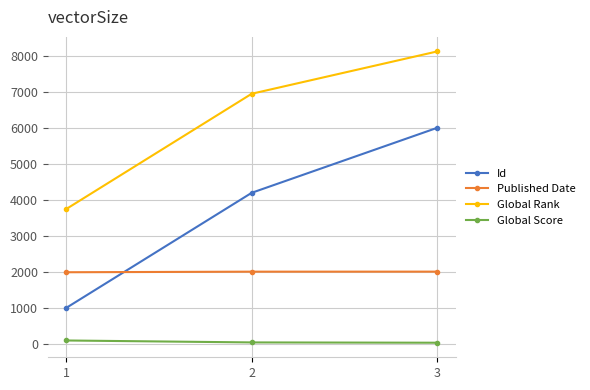

The value of Published Date at 1 is 1997. True or false?

True